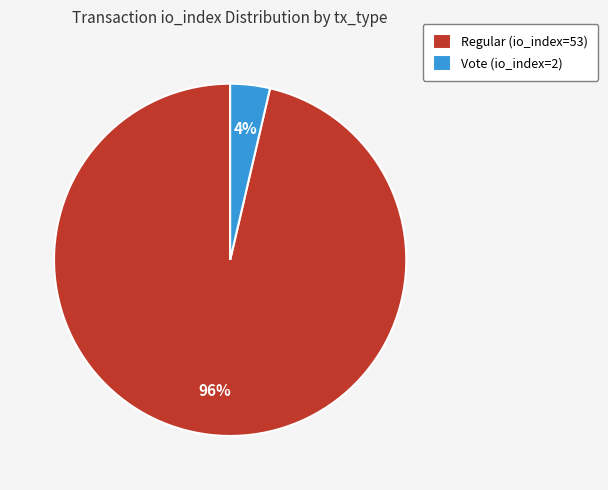

To the nearest percent, what is the average slice percentage?

50%